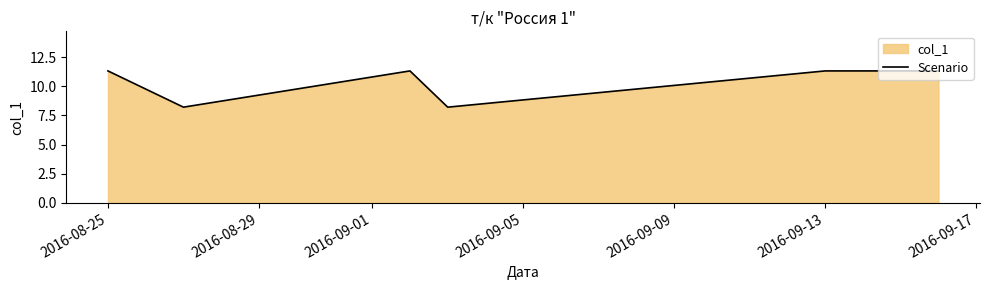

How many categories are shown in the chart?

6